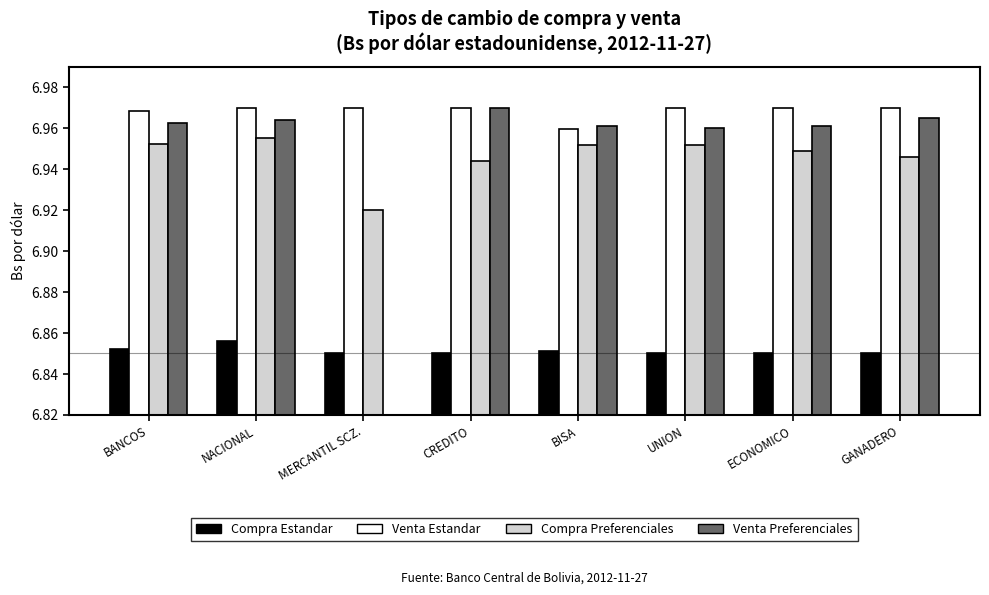

True or false: Venta Preferenciales has a value of 7.0 at ECONOMICO.

True